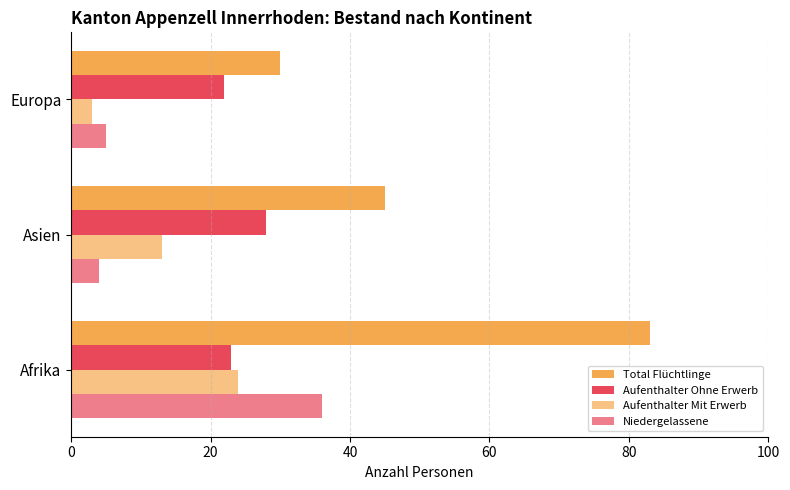

How many distinct data groups are displayed?

4